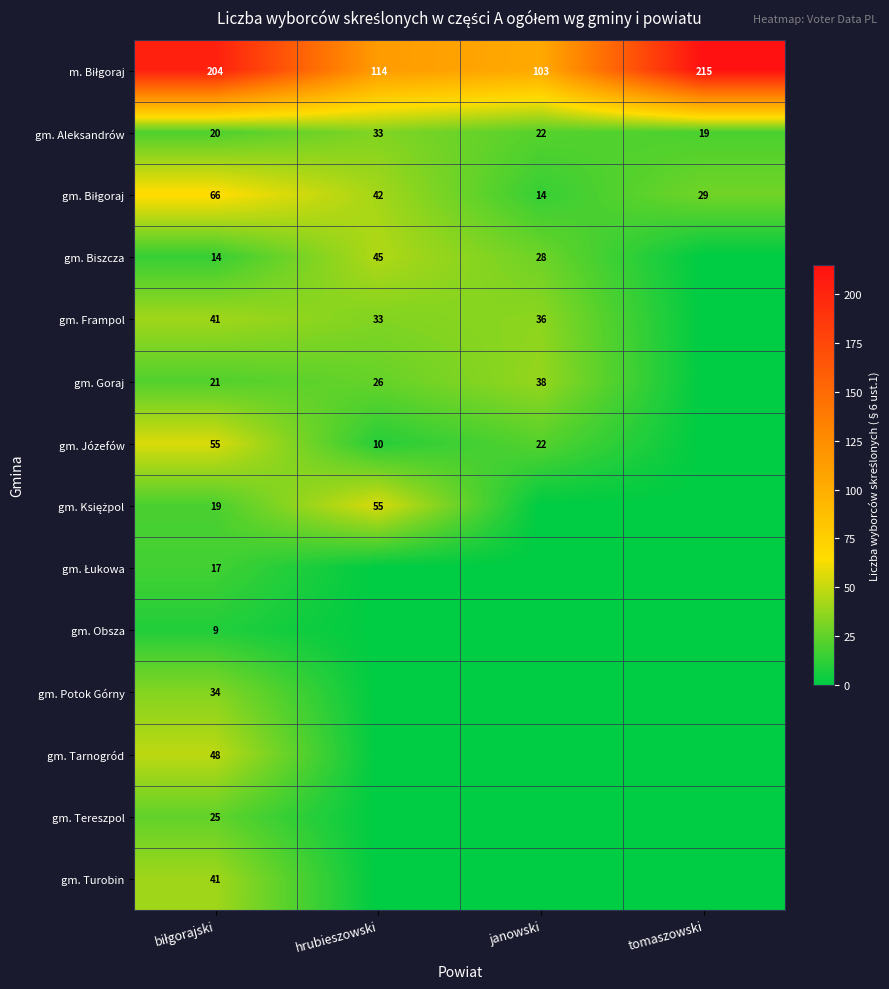

What is the minimum value for gm. Aleksandrów?

19